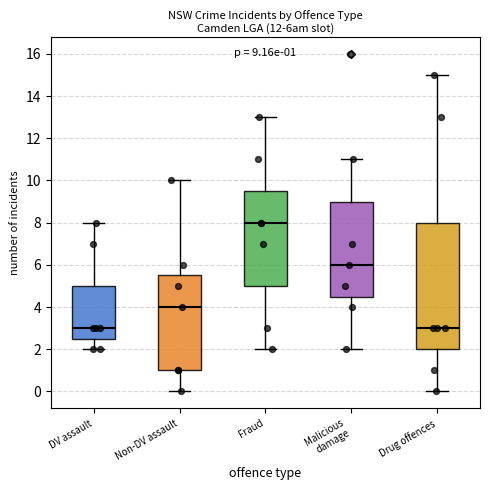

Which box is the tallest, from its lower edge to its upper edge?

Drug offences